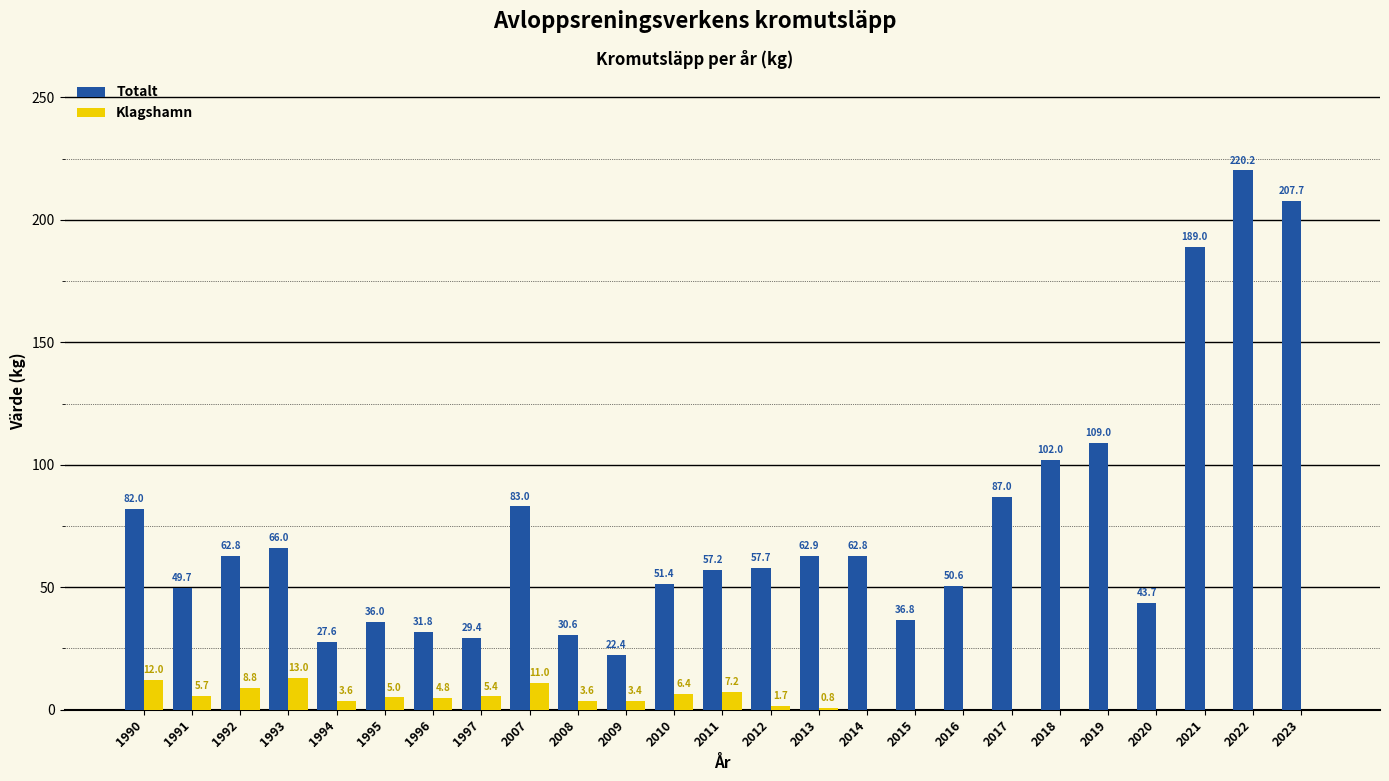

Which series has the largest range (max minus min)?

Totalt